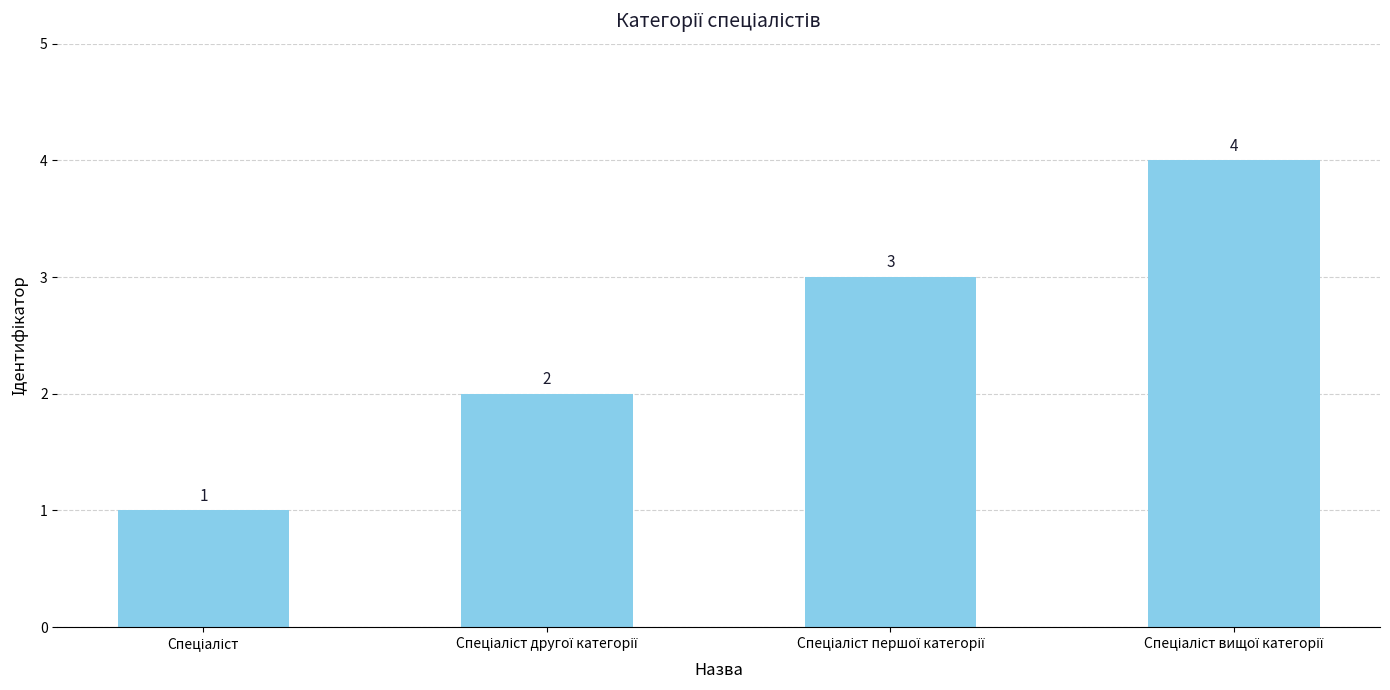

What is the sum of all values?

10